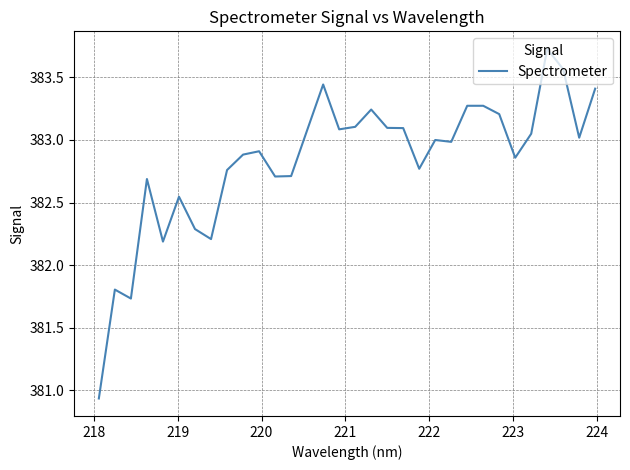

What is the difference between the maximum and minimum values?

2.8